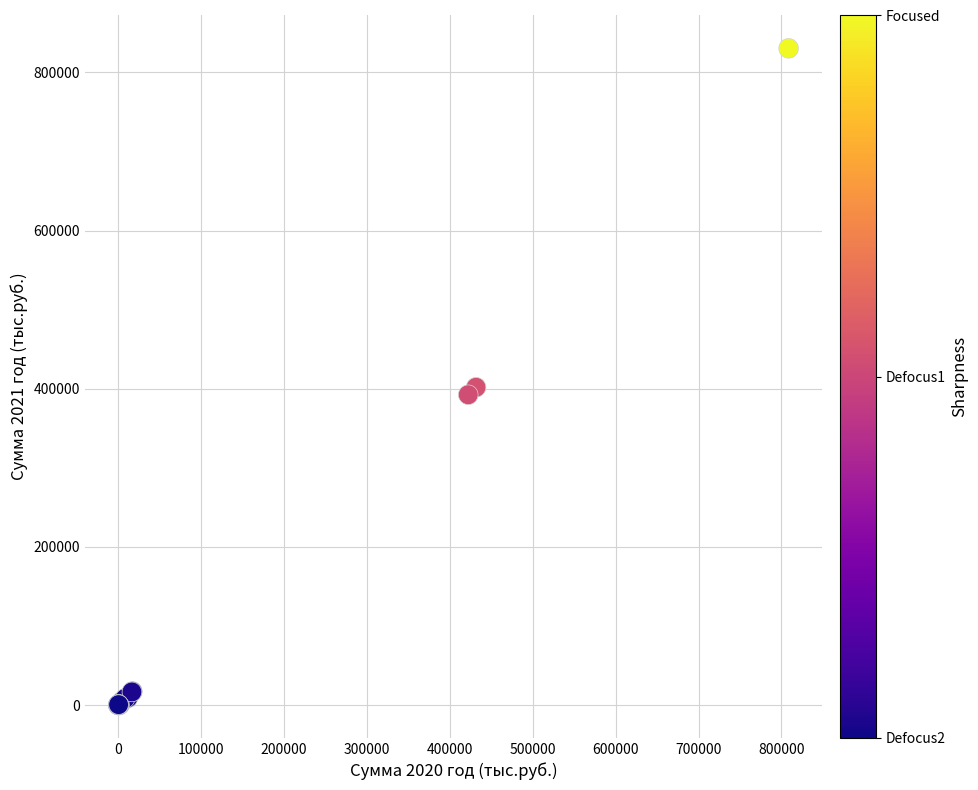

What Y value in the scatter plot is closest to 415184?

401752.4